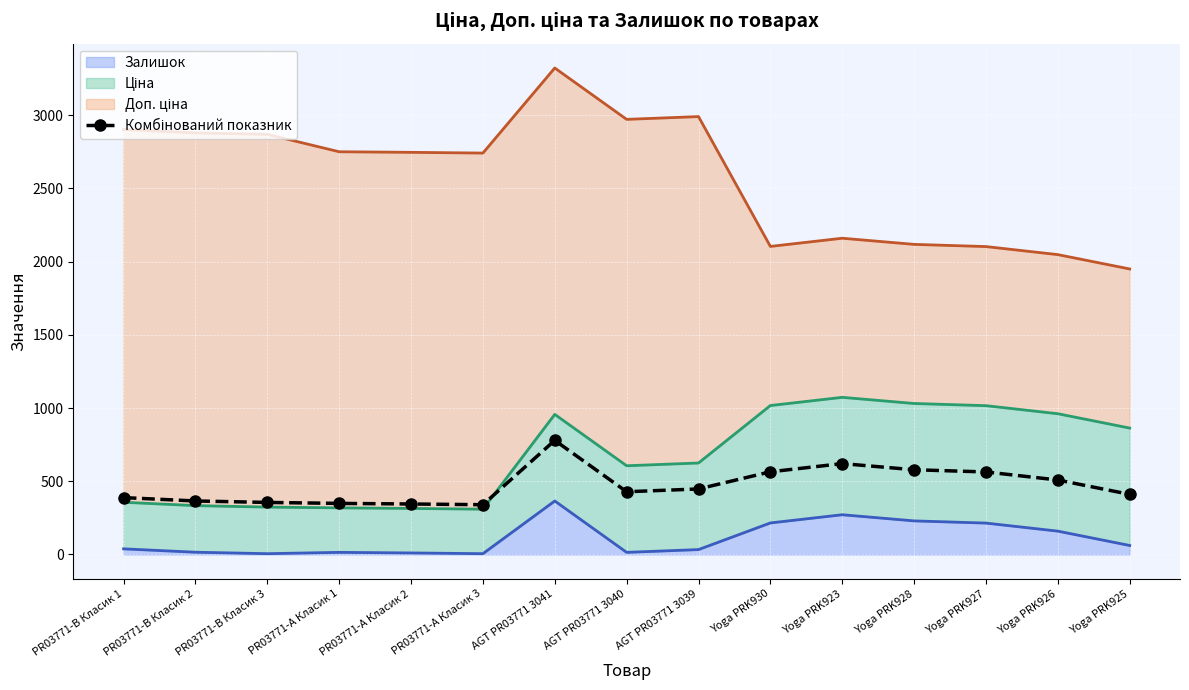

What is the difference between the maximum and minimum values?

439.6